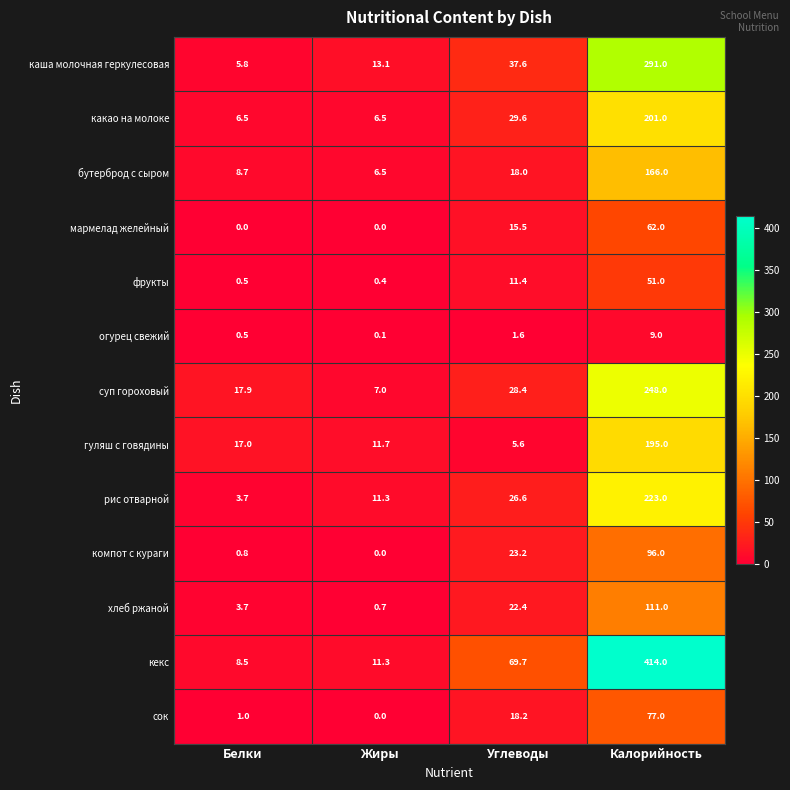

Count the number of data series in this chart.

13